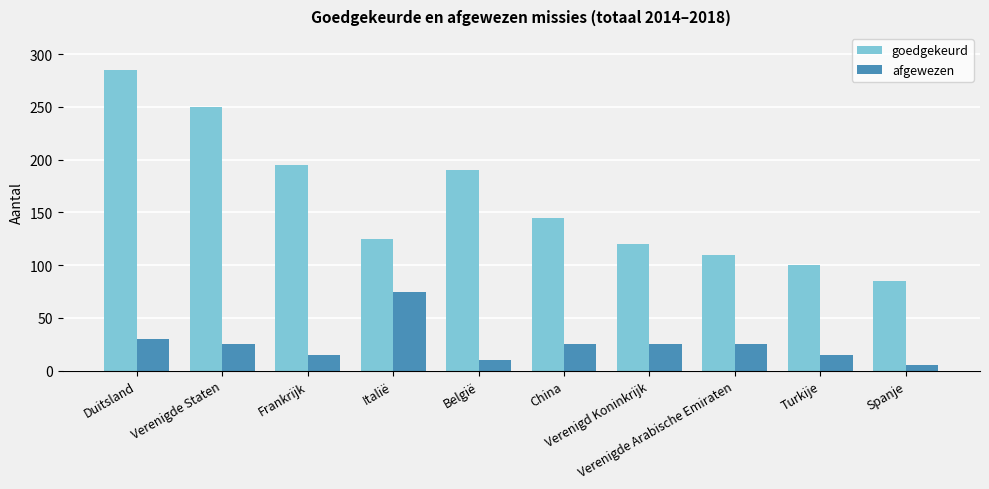

What is the sum of all afgewezen values?

250